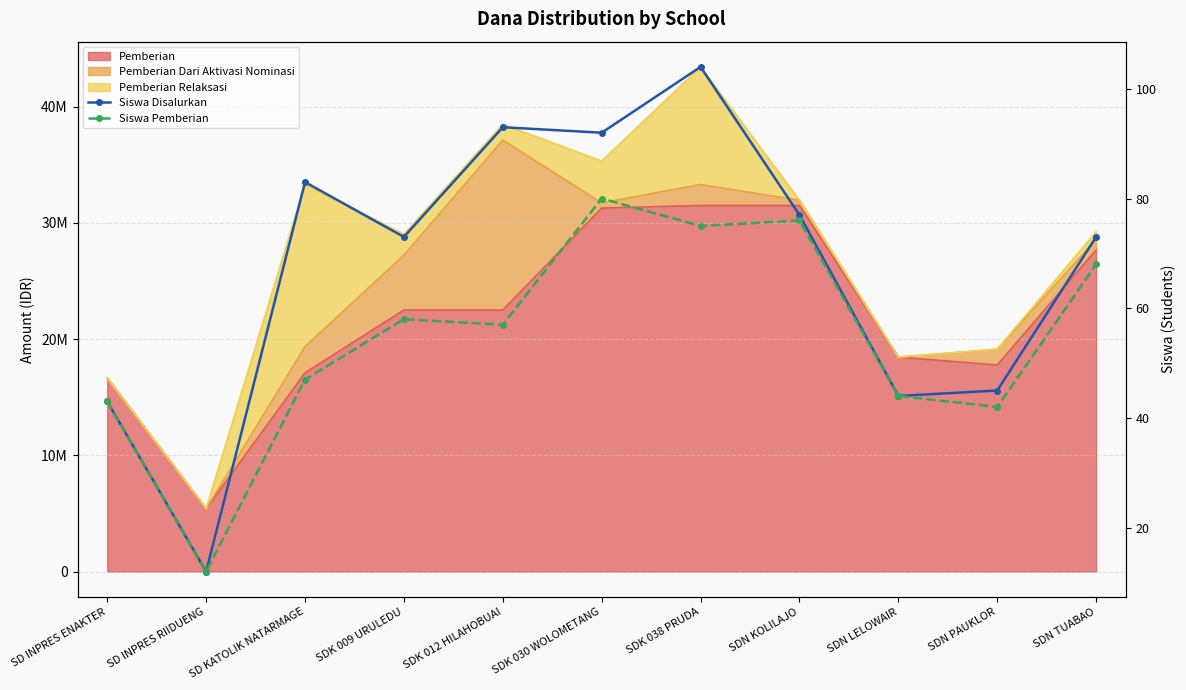

What is the sum of the Siswa Pemberian values at SDN PAUKLOR and SDK 009 URULEDU?

100